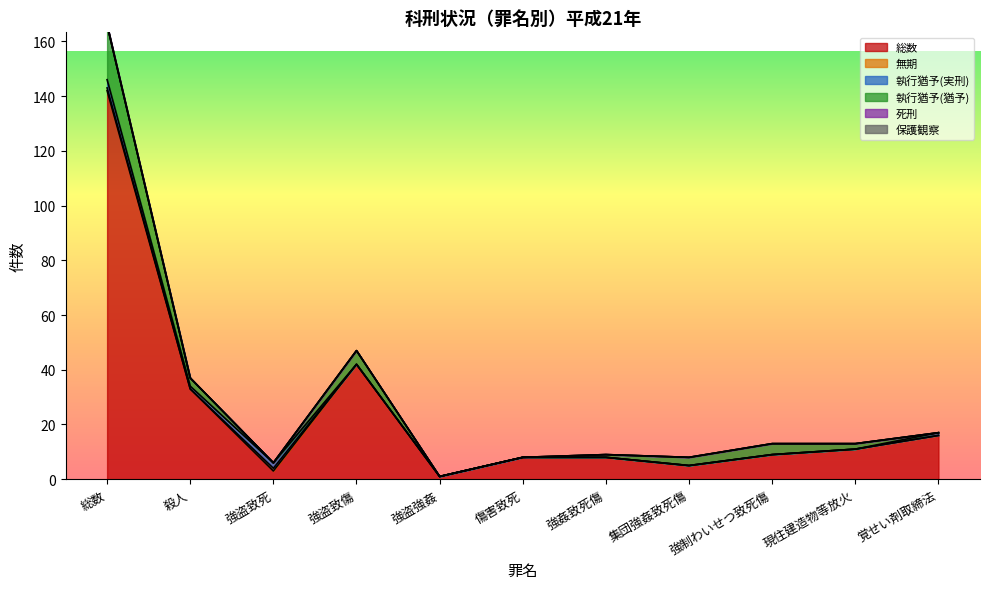

True or false: 総数 has more than 0 interior local peaks.

True